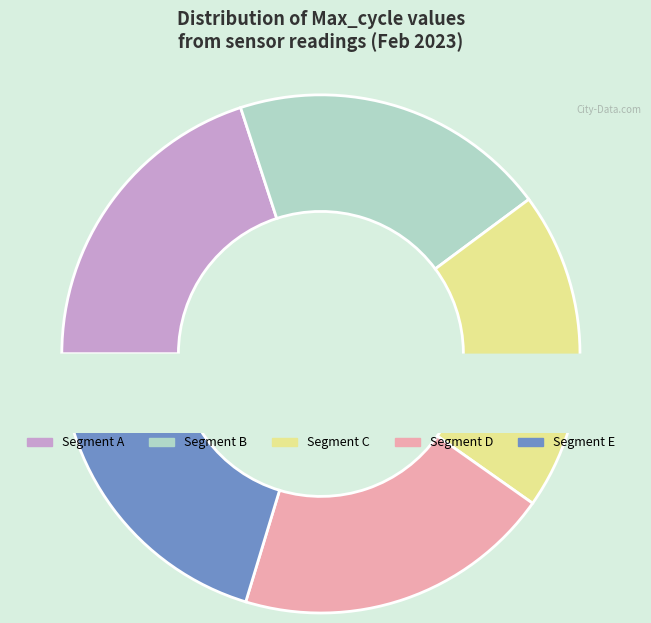

The Segment D slice represents 7% of the pie. True or false?

False